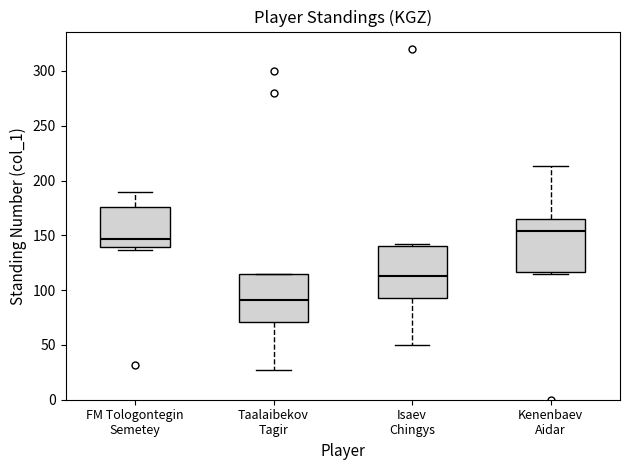

Reading left to right, read every box against the y-axis: the position of its median line, the range the box covers, and the ends of its whiskers. The values are not printed on the chart, so give them approximately, as read against the axis.

FM Tologontegin Semetey: median 145, box 140 to 175, whiskers 135 to 190
Taalaibekov Tagir: median 90, box 70 to 115, whiskers 25 to 115
Isaev Chingys: median 115, box 95 to 140, whiskers 50 to 140 (just above the box's upper edge)
Kenenbaev Aidar: median 155, box 115 to 165, whiskers 115 (just below the box's lower edge) to 215